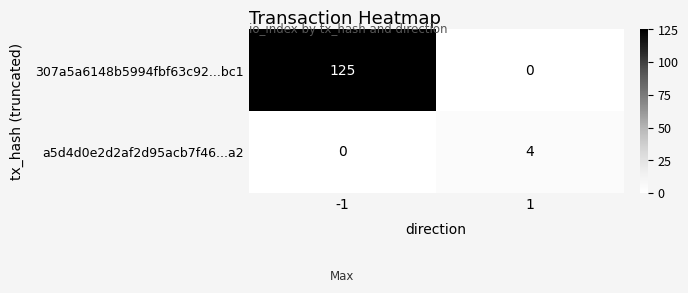

Rank the series by their maximum value, from lowest to highest.

a5d4d0e2d2af2d95acb7f46...a2, 307a5a6148b5994fbf63c92...bc1